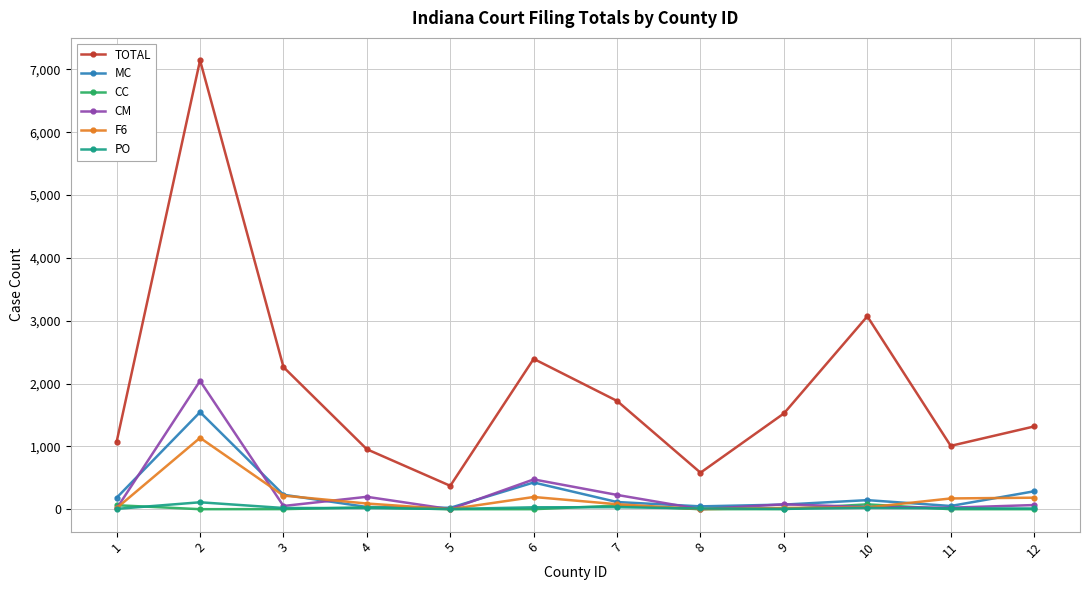

True or false: F6 and TOTAL cross at least once.

False